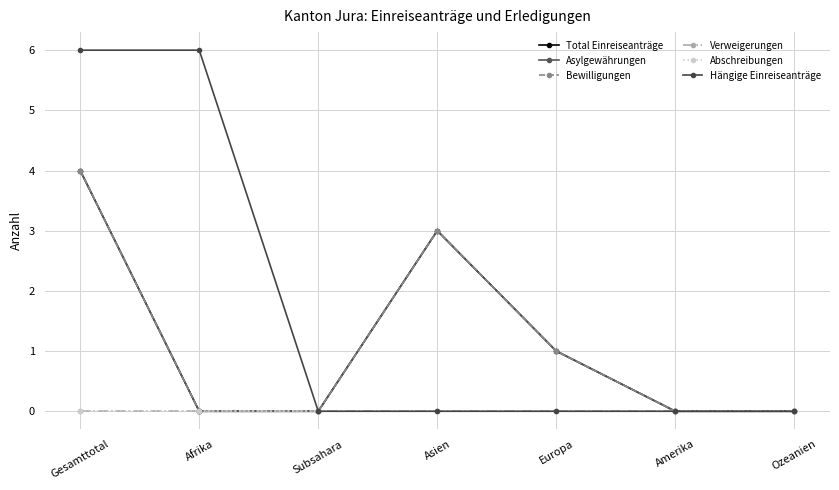

At how many categories does at least one series exceed 0?

4